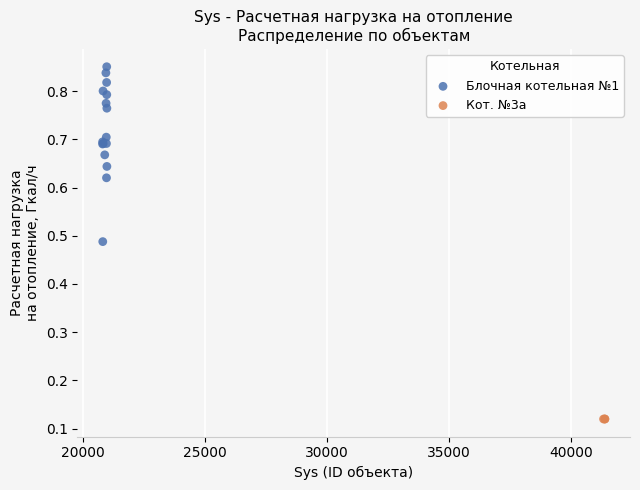

Which series contains the highest Y value?

Блочная котельная №1